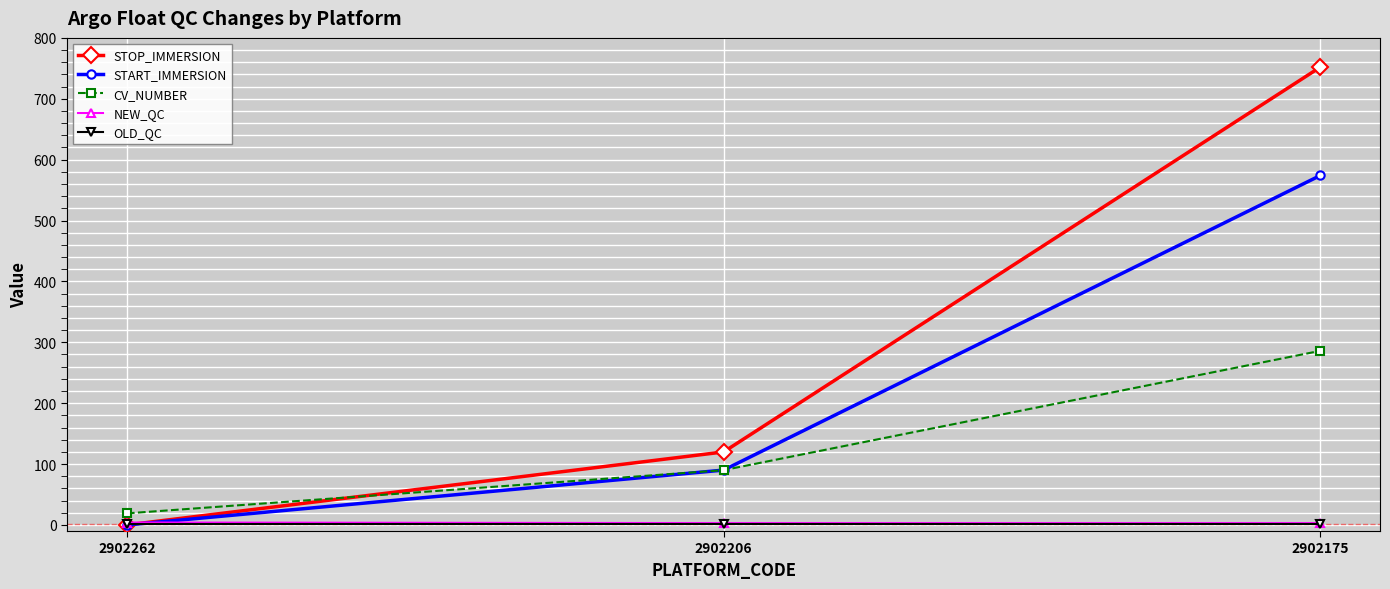

Which series has the largest total across all categories?

STOP_IMMERSION